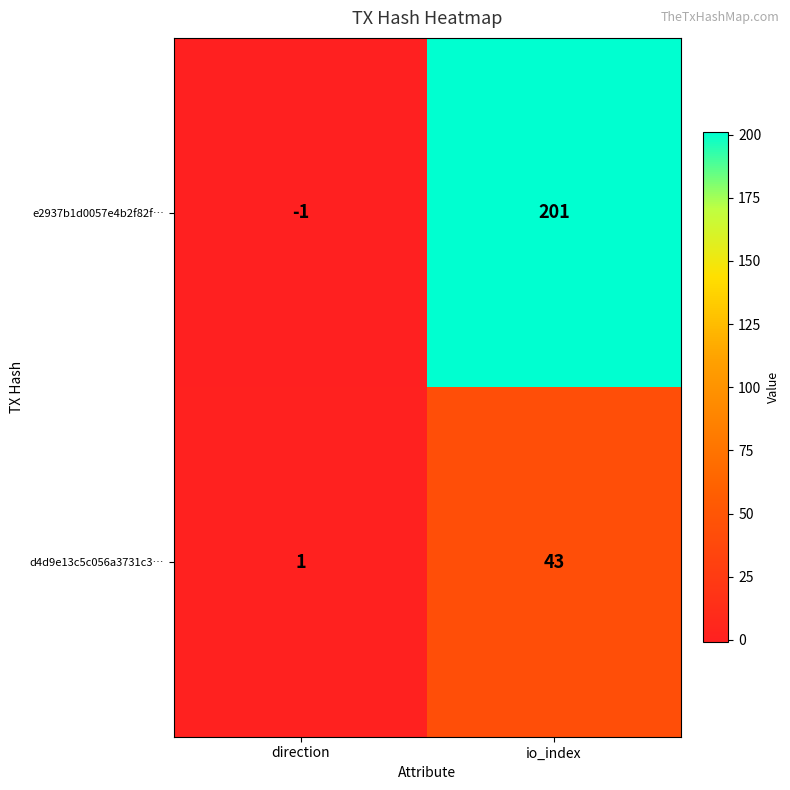

What is the spread (max minus min) of values at io_index?

158